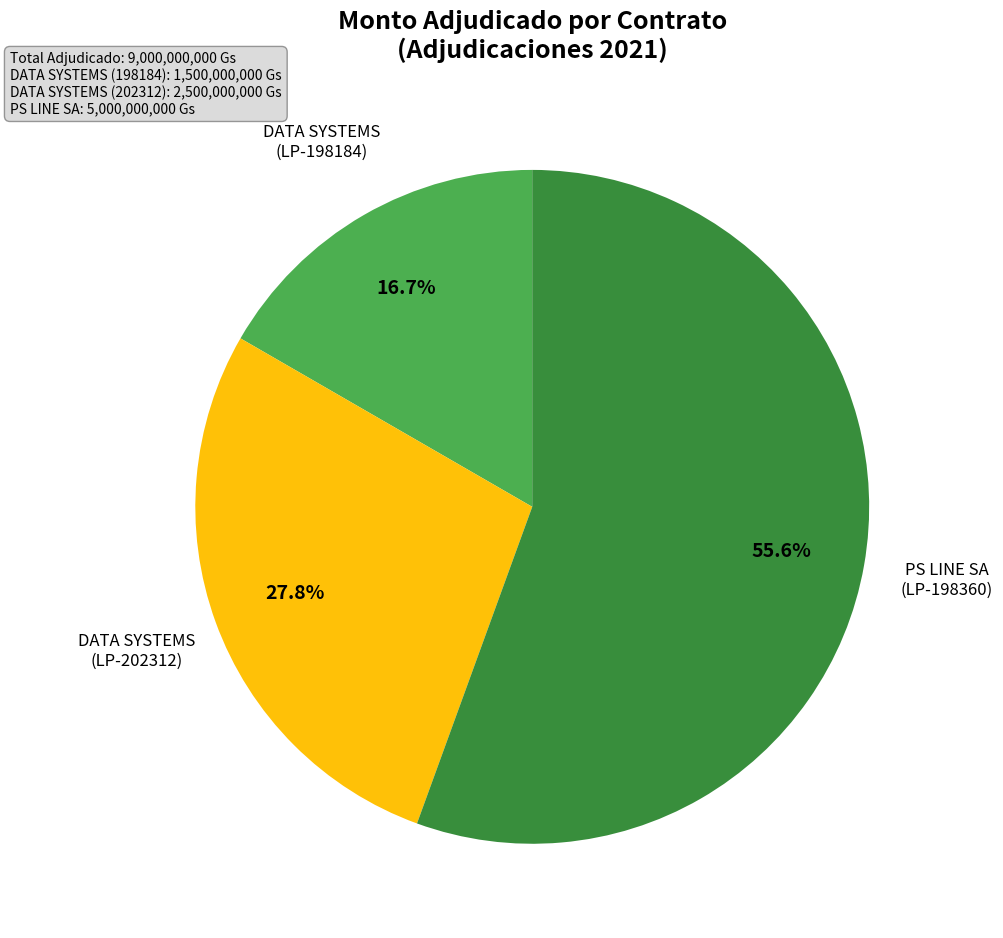

Count the number of slices in the pie.

3